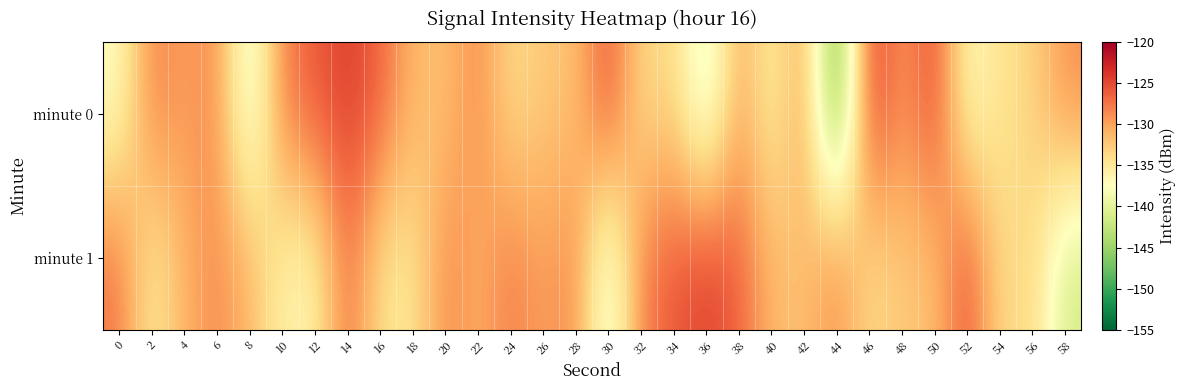

Reading left to right, what are all the values shown in this chart?

minute 0: 0=-137.7	2=-127.8	4=-129.9	6=-128.4	8=-141.2	10=-127.9	12=-125.9	14=-124.3	16=-126.3	18=-131.3	20=-131.9	22=-128.4	24=-134.1	26=-132.3	28=-132.0	30=-125.0	32=-134.2	34=-133.1	36=-141.5	38=-129.9	40=-136.3	42=-129.3	44=-150.4	46=-123.4	48=-129.8	50=-124.7	52=-137.6	54=-134.3	56=-133.3	58=-128.8
minute 1: 0=-127.4	2=-135.6	4=-130.8	6=-128.7	8=-131.0	10=-136.1	12=-136.4	14=-126.8	16=-134.5	18=-135.0	20=-128.4	22=-130.8	24=-127.8	26=-129.9	28=-128.4	30=-141.2	32=-127.9	34=-125.9	36=-124.3	38=-126.3	40=-131.3	42=-131.9	44=-128.4	46=-134.1	48=-132.3	50=-132.0	52=-125.0	54=-134.2	56=-133.1	58=-141.5